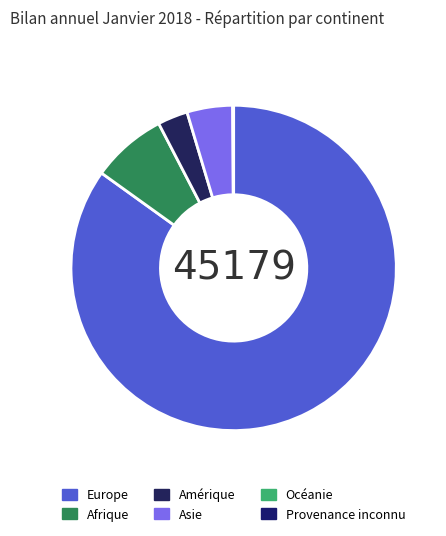

How many segments does this pie chart have?

6